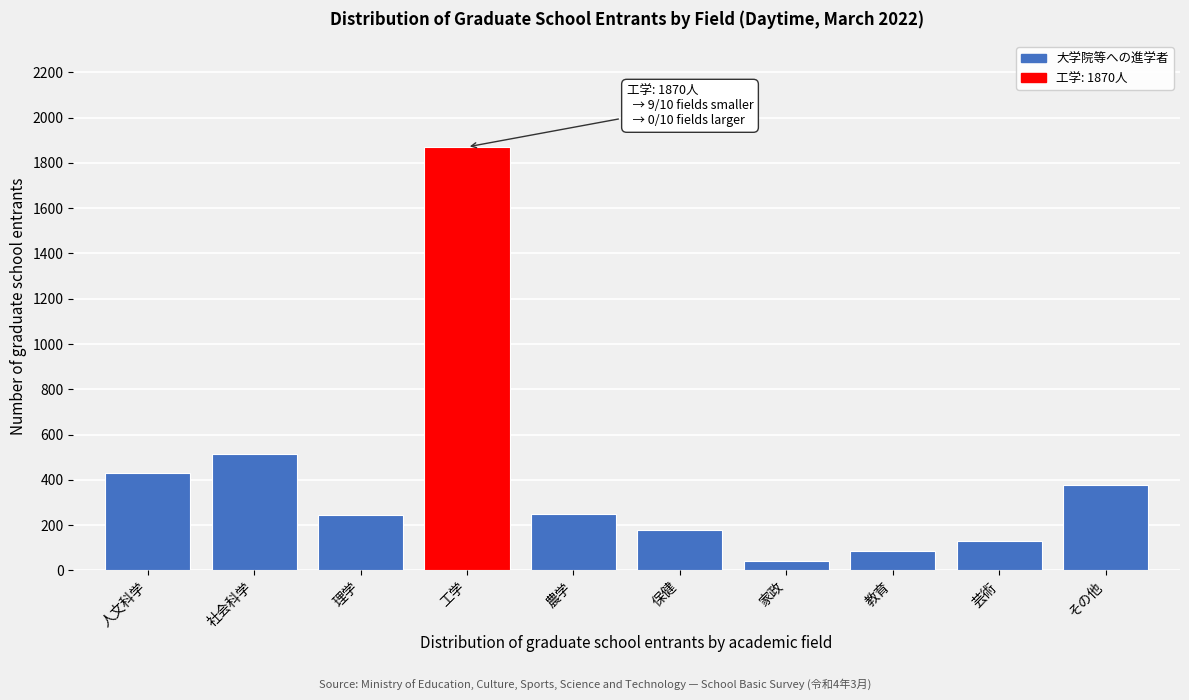

What is the value of the 4th bar from the left?

1870